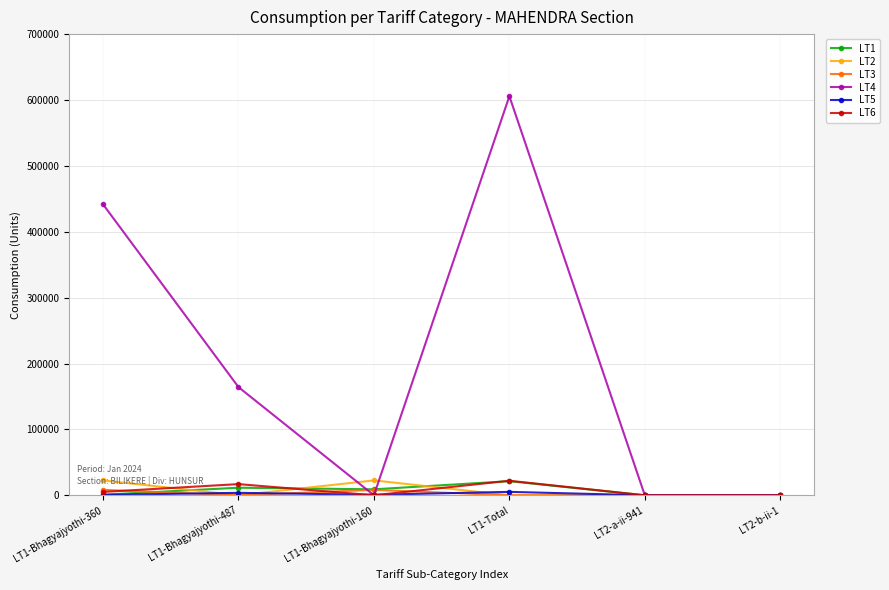

What is the label of the 5th point from the left?

LT2-a-ii-941